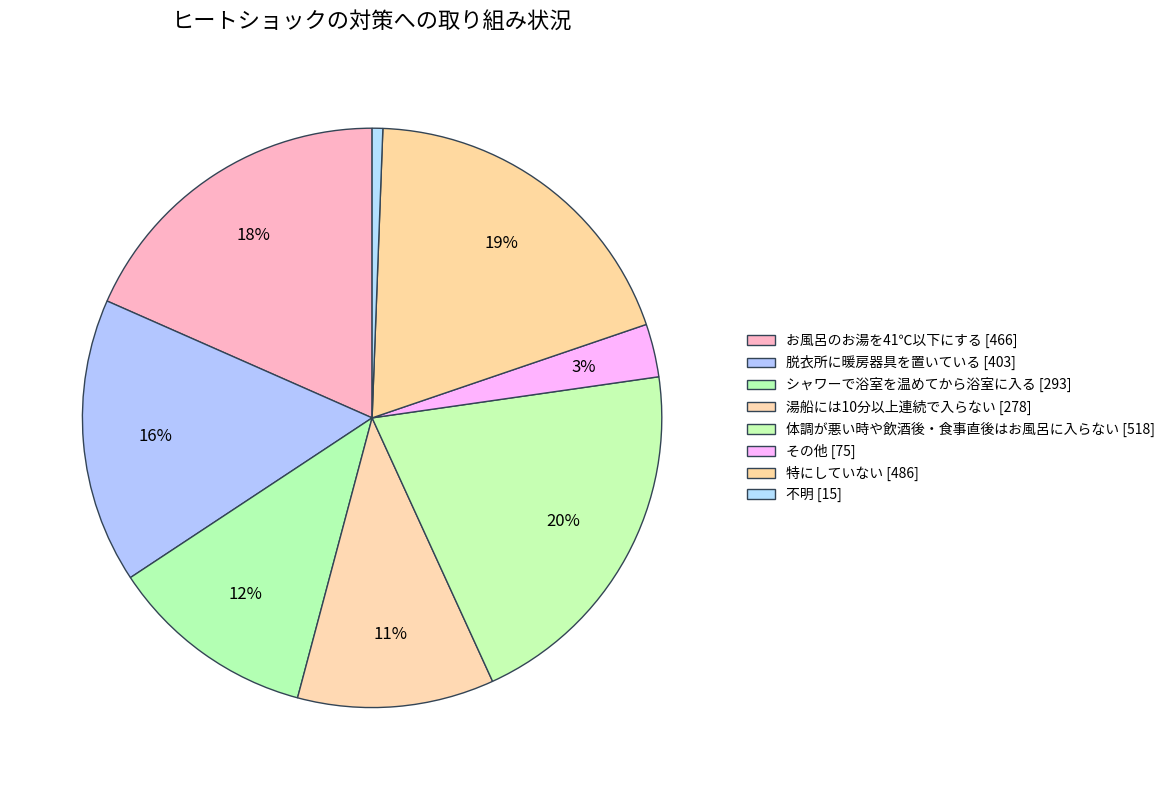

How many segments does this pie chart have?

8